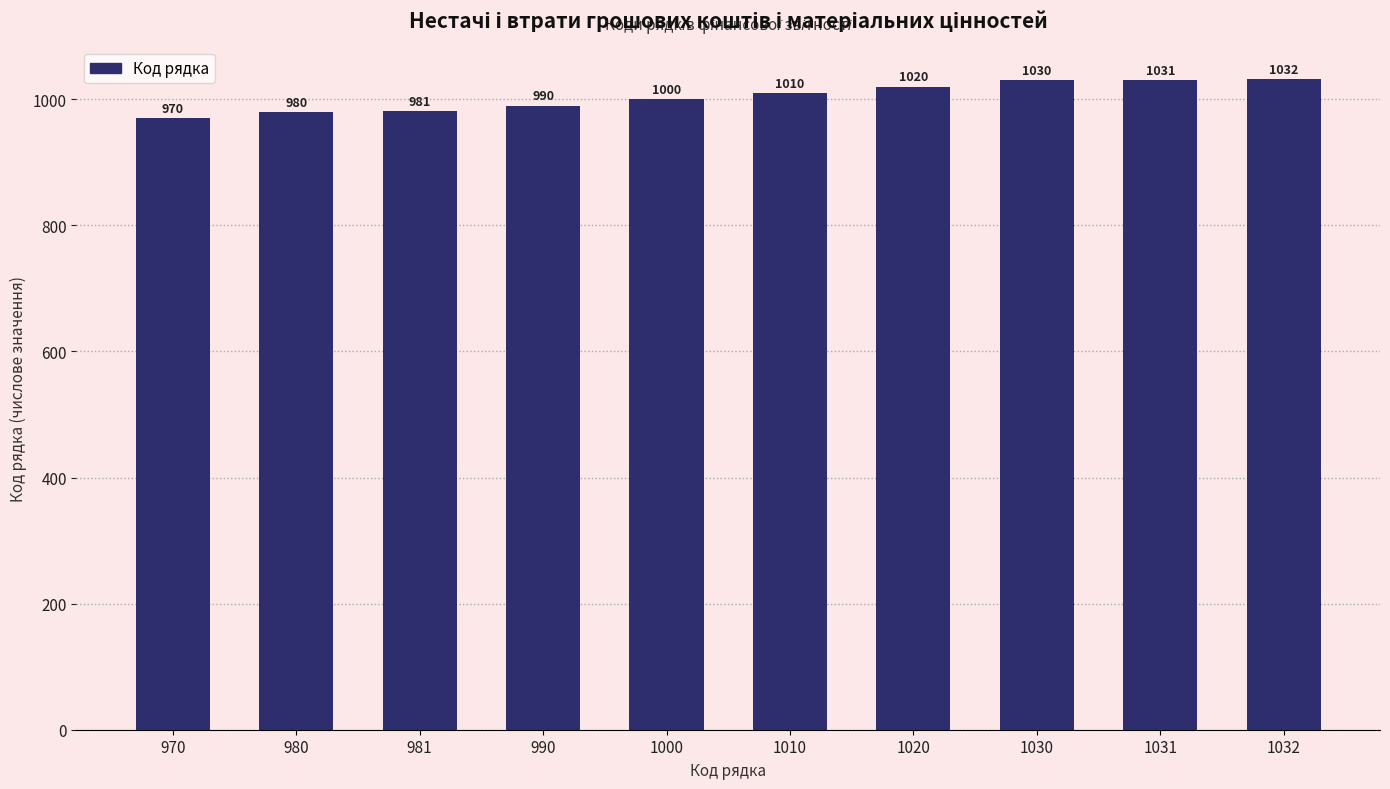

What is the change in value from 970 to 981?

+11